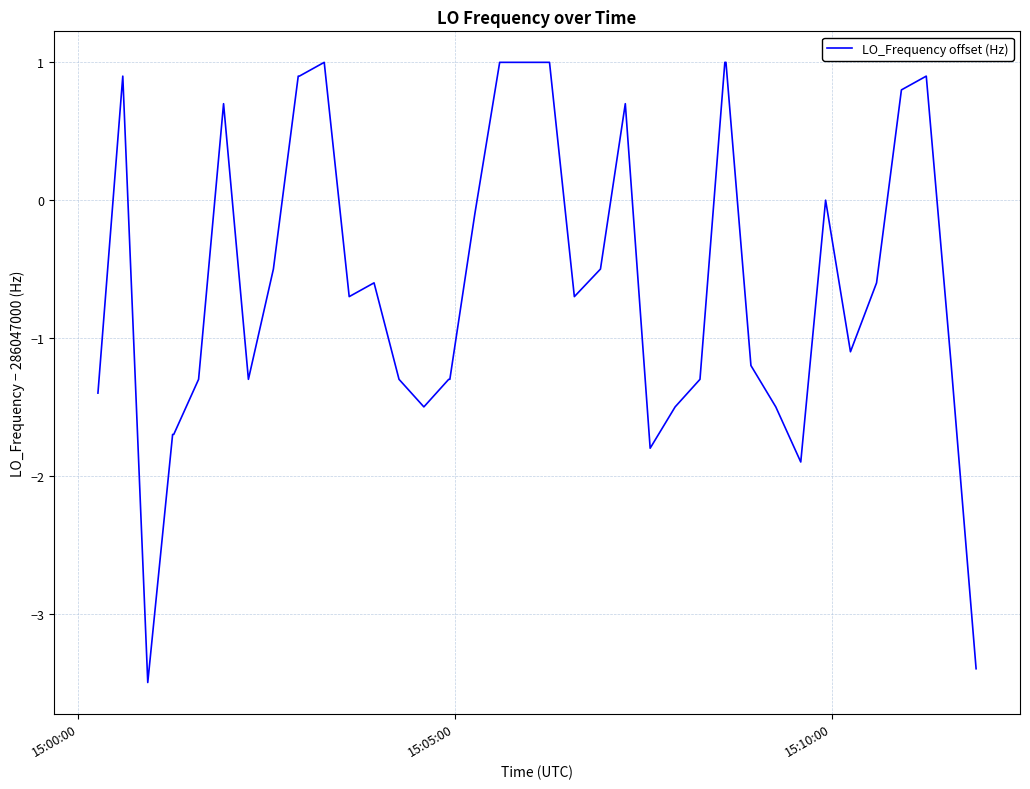

What is the difference between the maximum and minimum values?

4.5